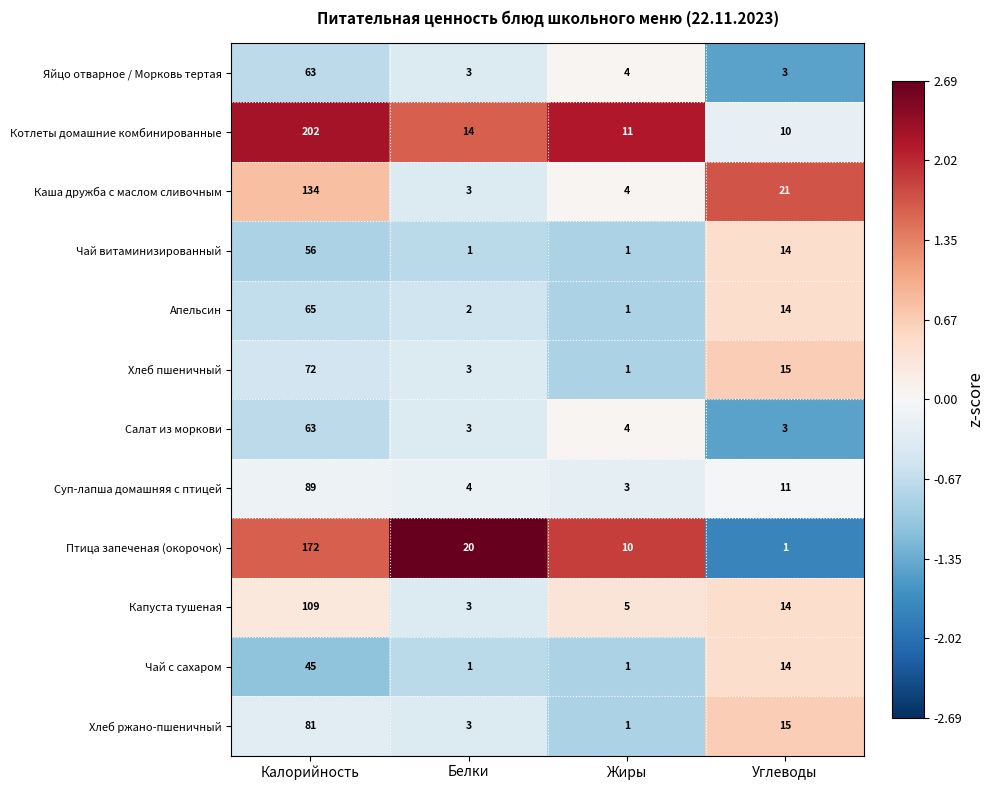

Which series has the widest spread of values?

Котлеты домашние комбинированные